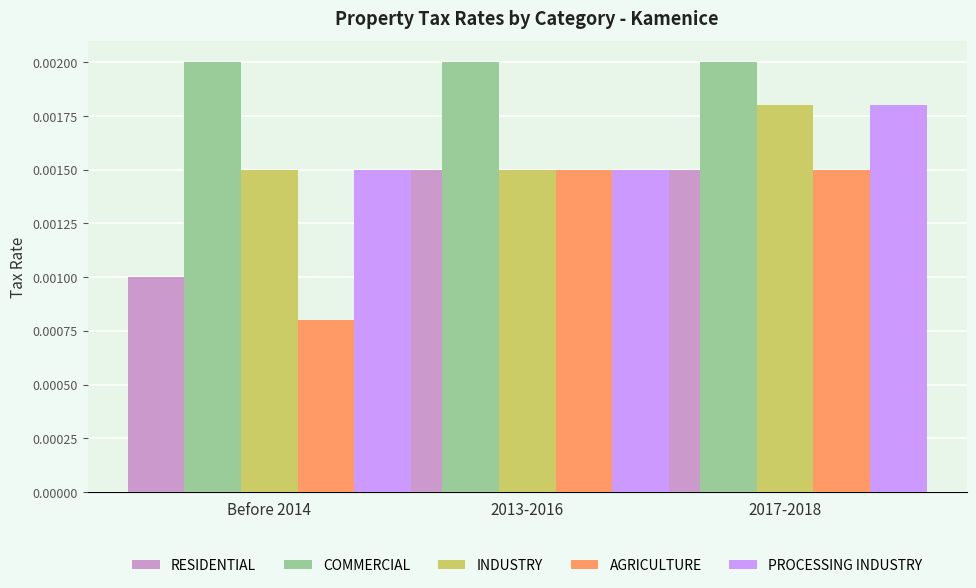

Which category has the lowest value in the RESIDENTIAL series?

Before 2014